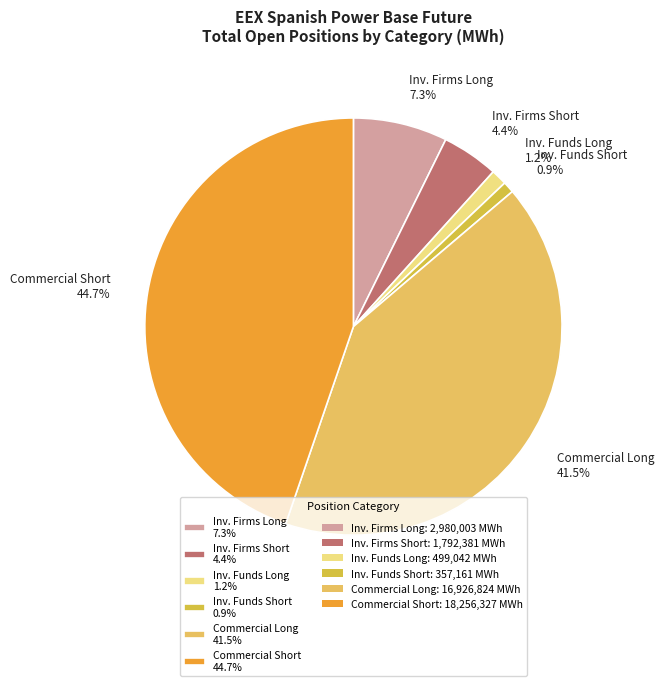

Is there a majority slice in this chart?

No